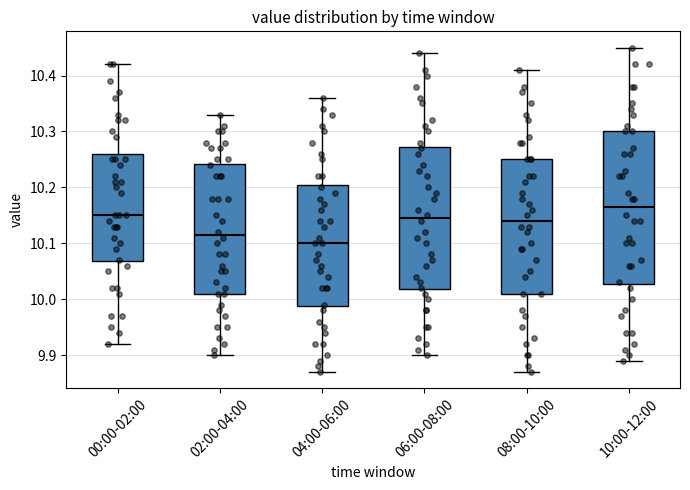

Which box is the tallest, from its lower edge to its upper edge?

10:00-12:00